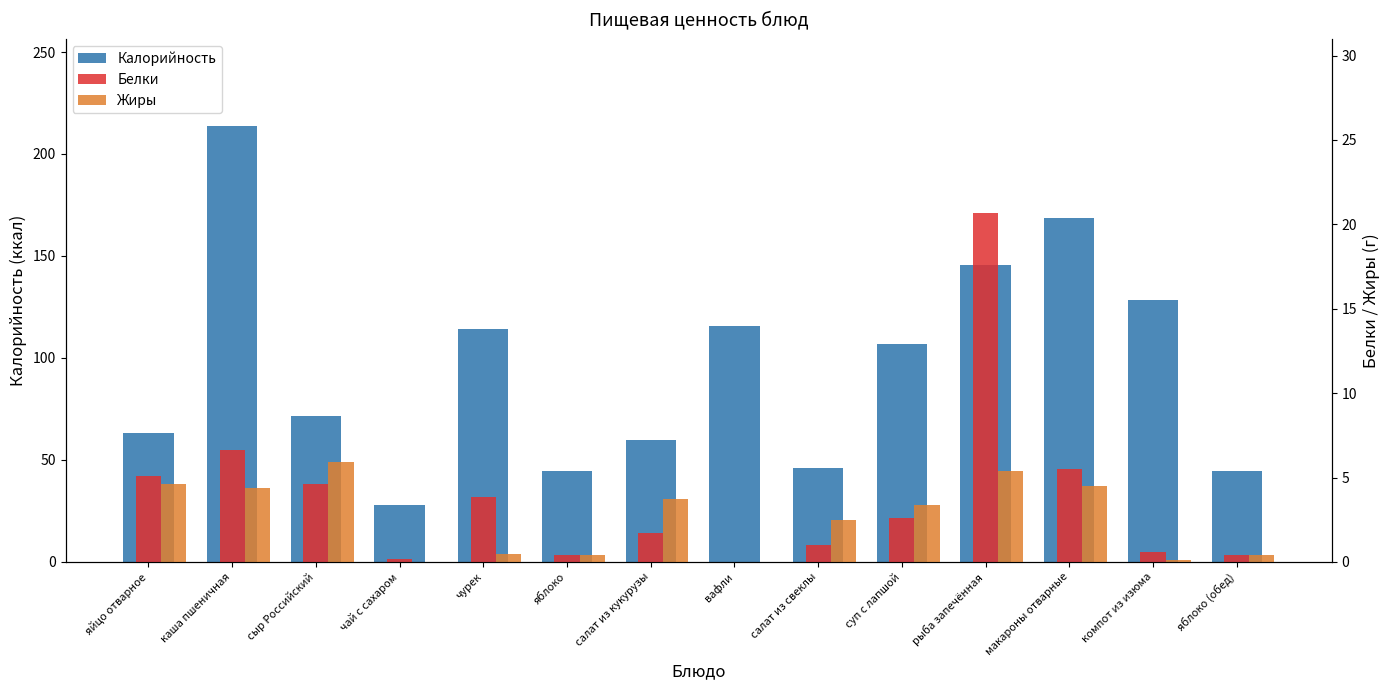

Does the chart contain any negative values?

No